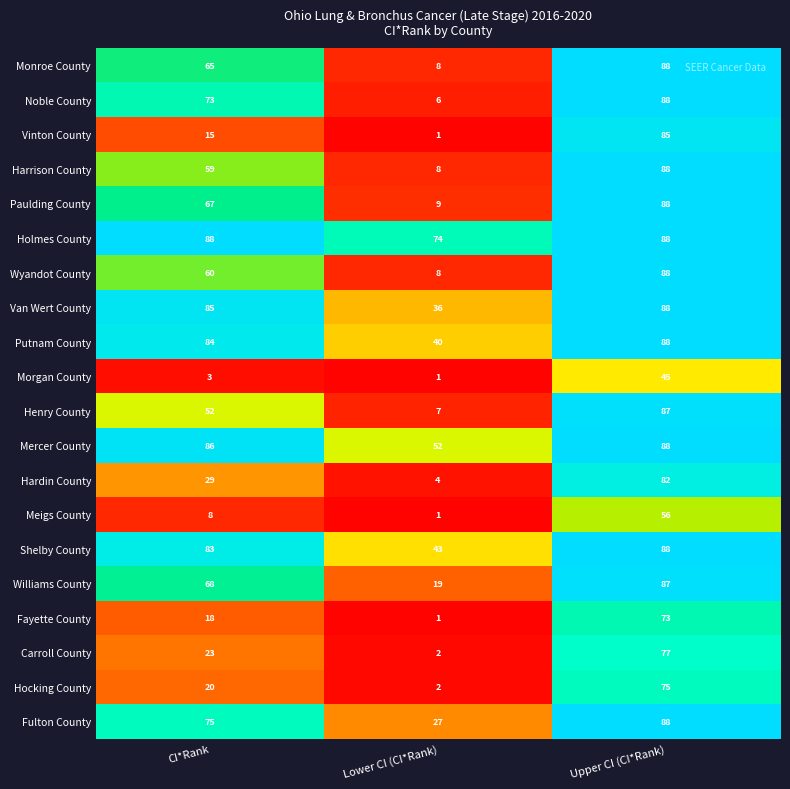

What is the sum of all Wyandot County values?

156